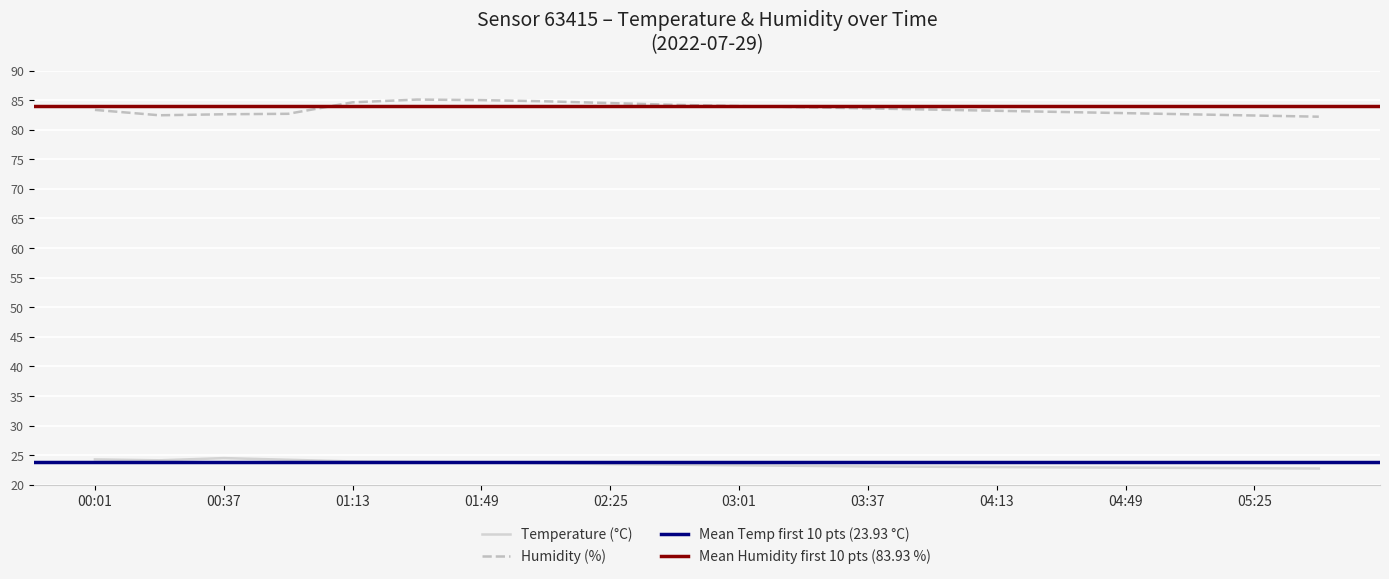

At which category does the chart reach its minimum across all series?

05:43